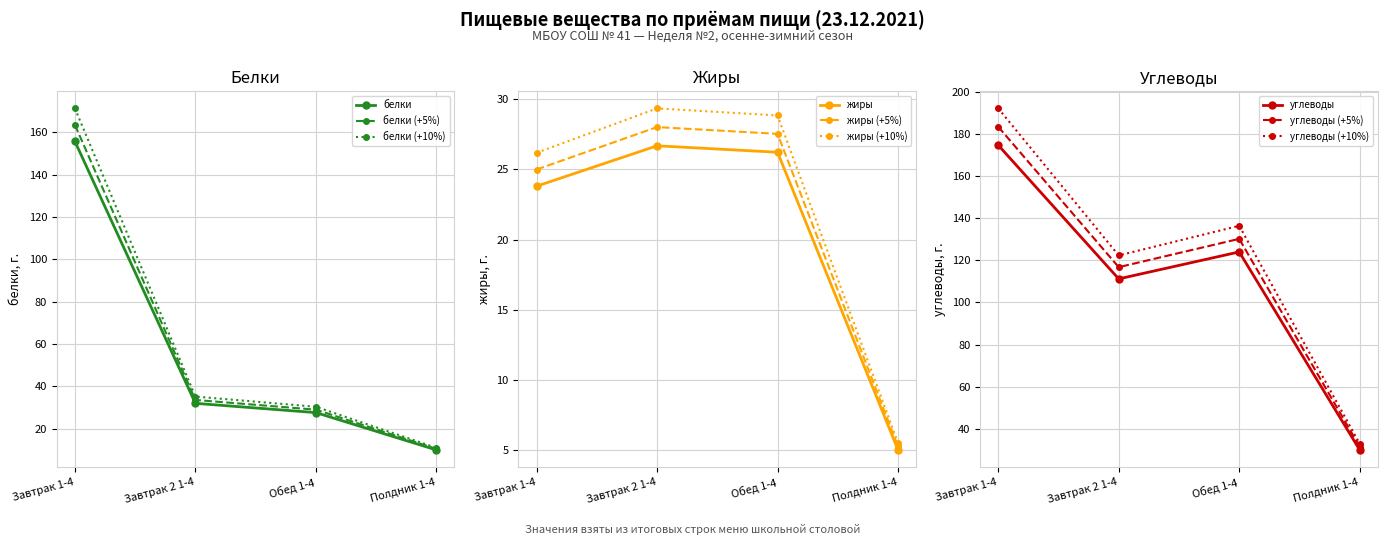

Which category has the highest value across all series?

Завтрак 1-4